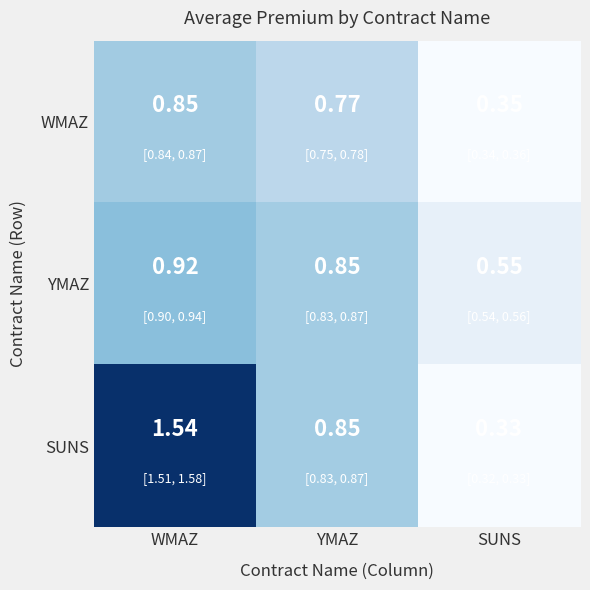

Is the value of WMAZ at YMAZ greater than the value of SUNS at SUNS?

Yes